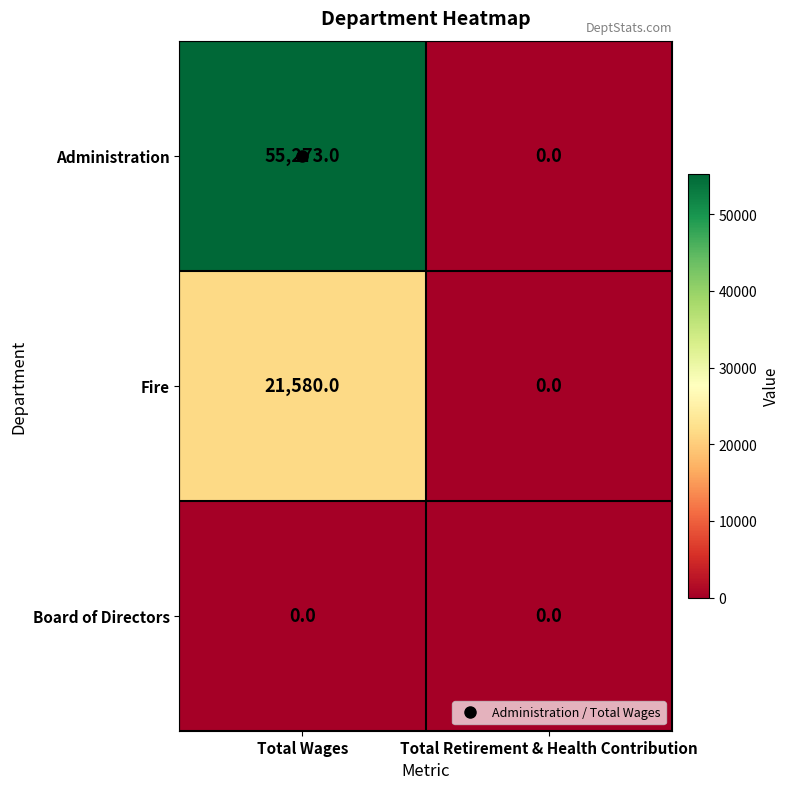

Which series has the largest total across all categories?

Administration